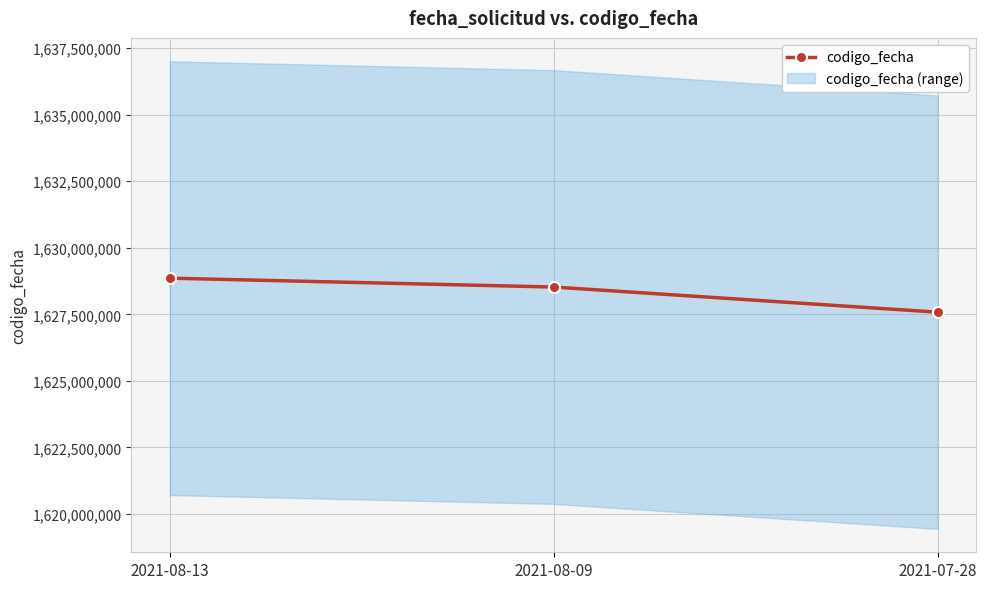

Is it true that the value at 2021-07-28 is 1627581060?

True